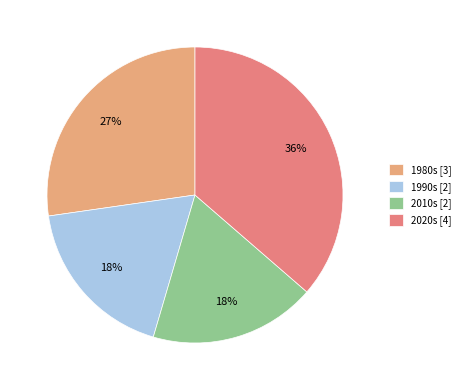

What is the ratio of the value at 2010s [2] to the value at 1990s [2]?

1.0